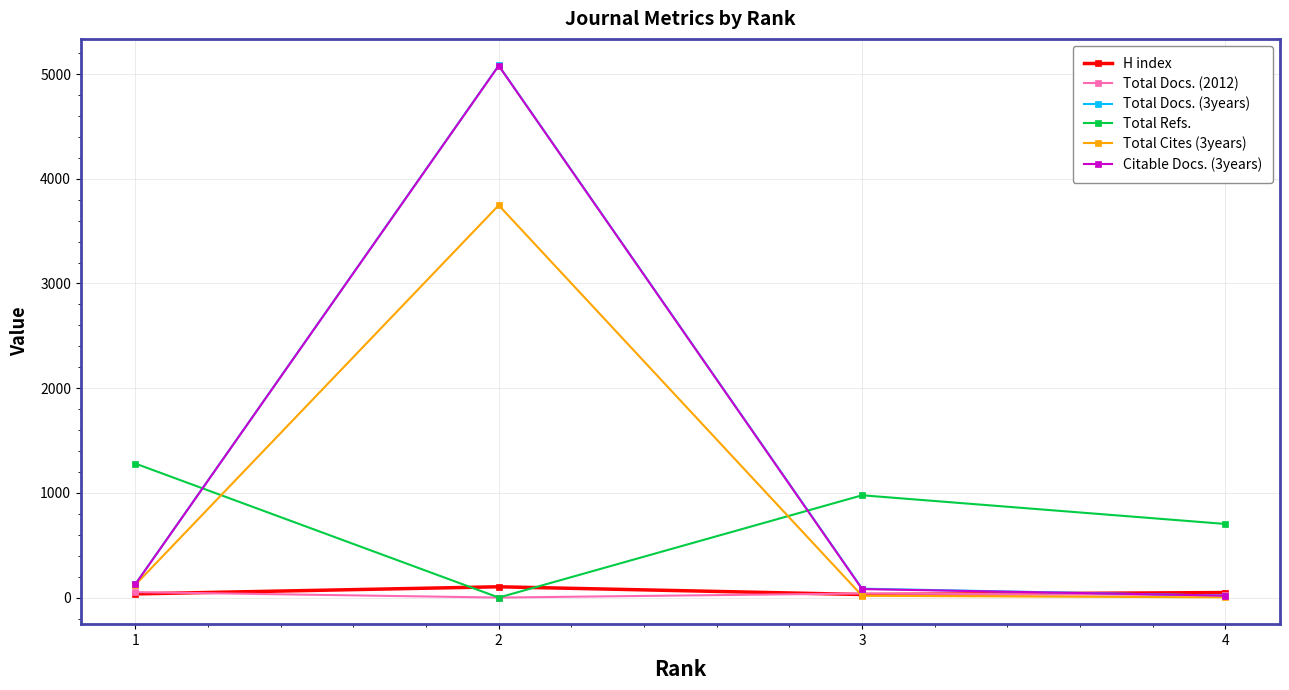

How many values in Total Refs. are above zero?

3